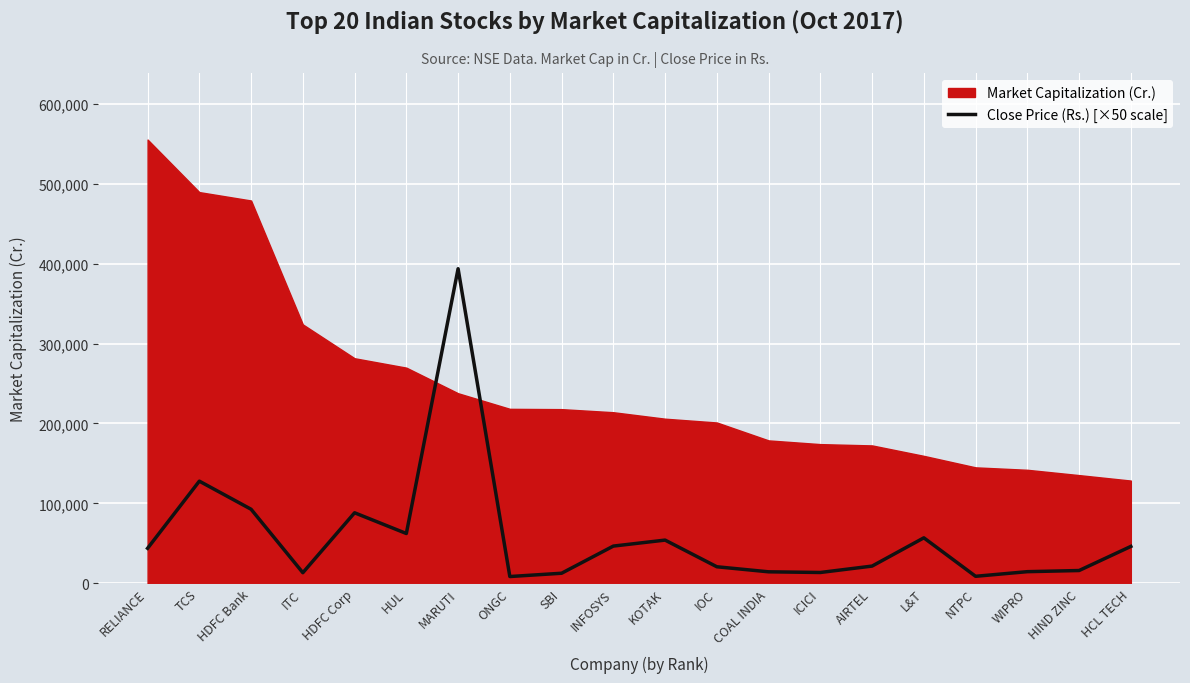

Is it true that Close Price (Rs.) [×50 scale] equals 46175.0 at HCL TECH?

True